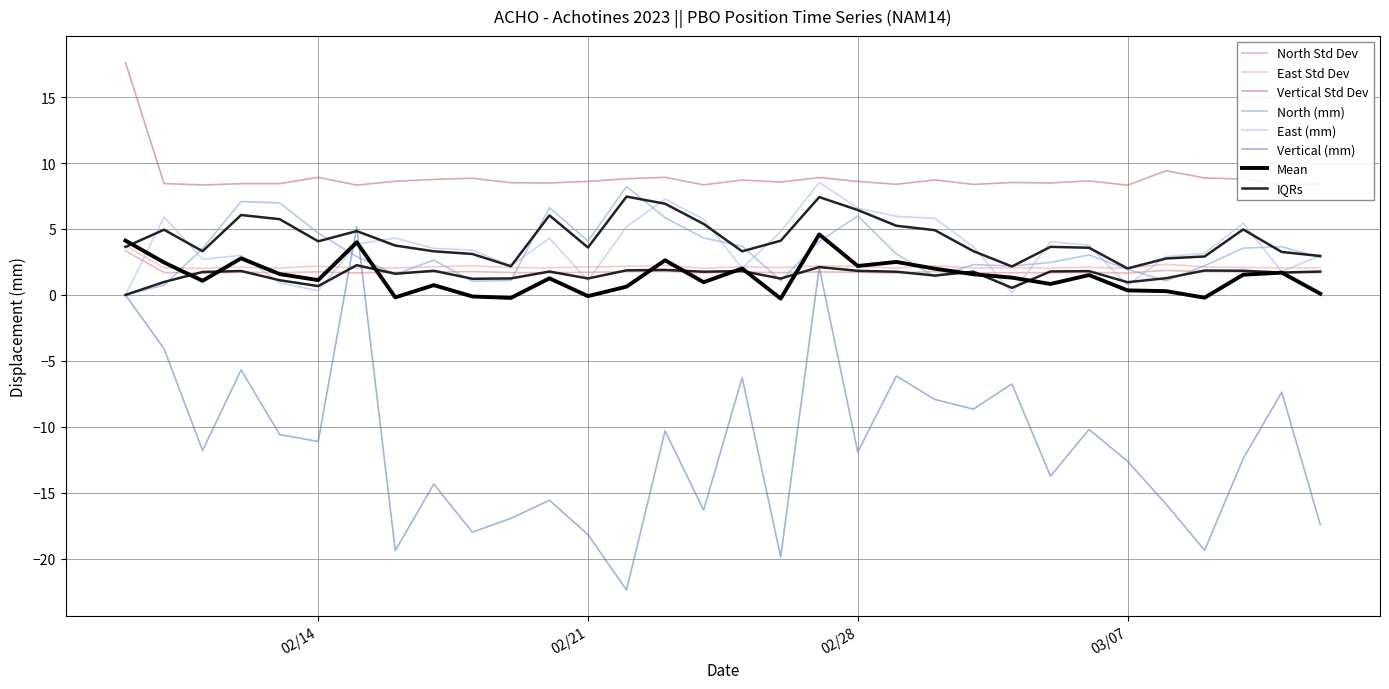

What is the highest value of the Vertical (mm) series?

5.2